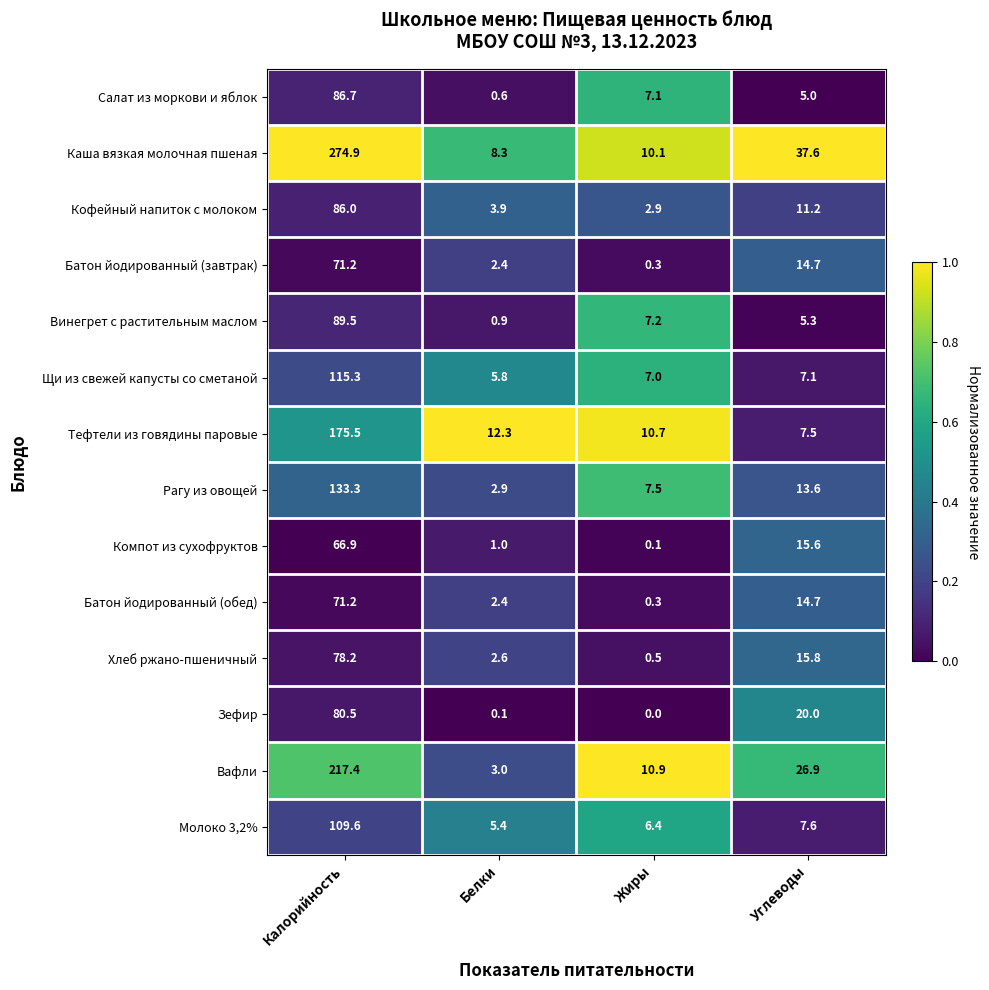

At which label does Салат из моркови и яблок reach its peak?

Калорийность